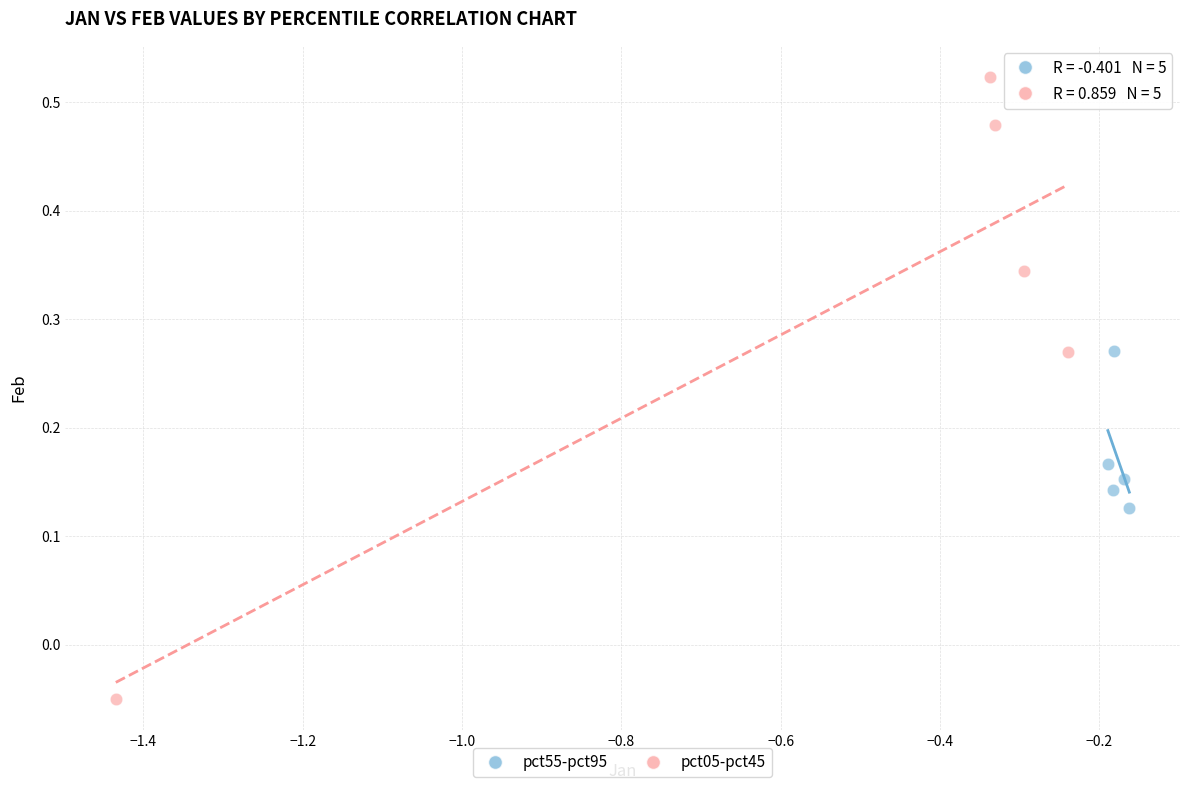

Which series has the widest spread of Y values?

pct05-pct45